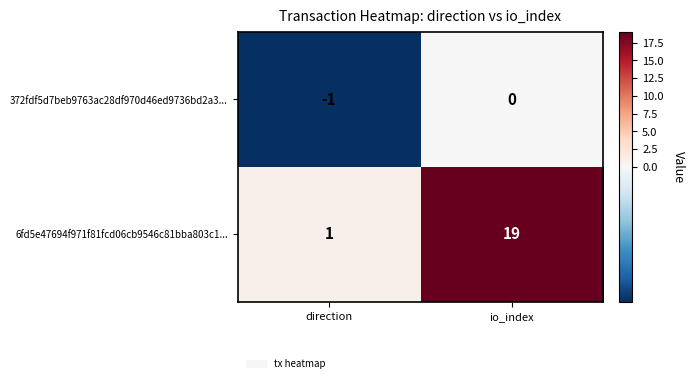

What is the average value of the 6fd5e47694f971f81fcd06cb9546c81bba803c1... series?

10